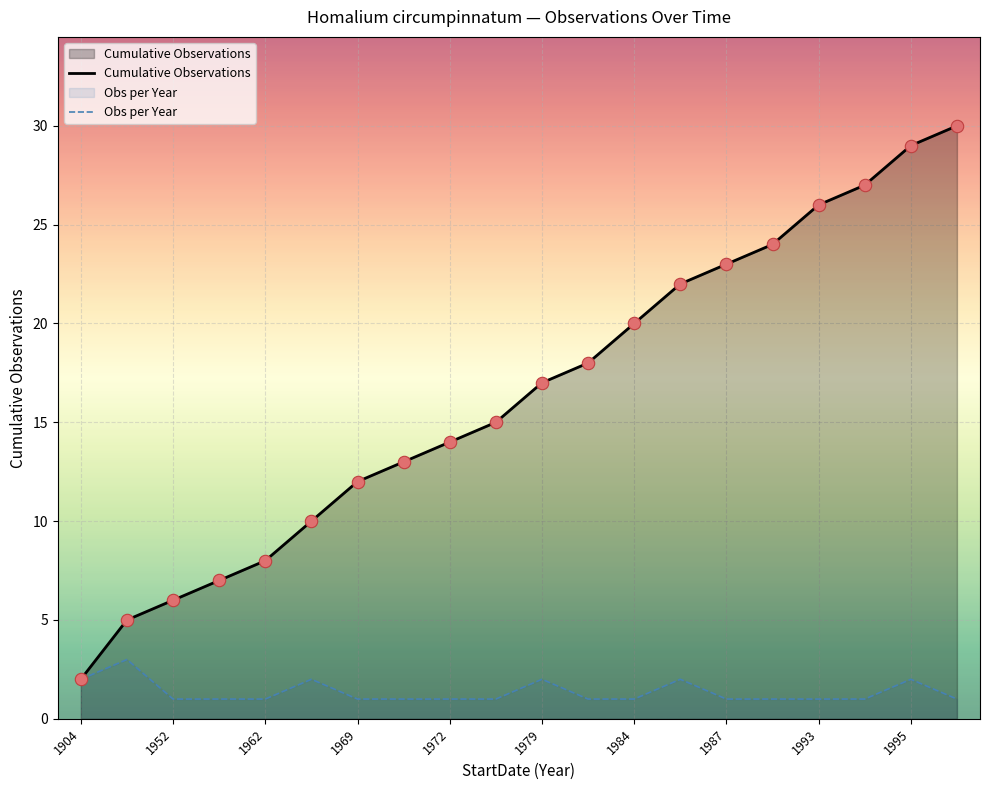

At how many categories does at least one series exceed 27?

2